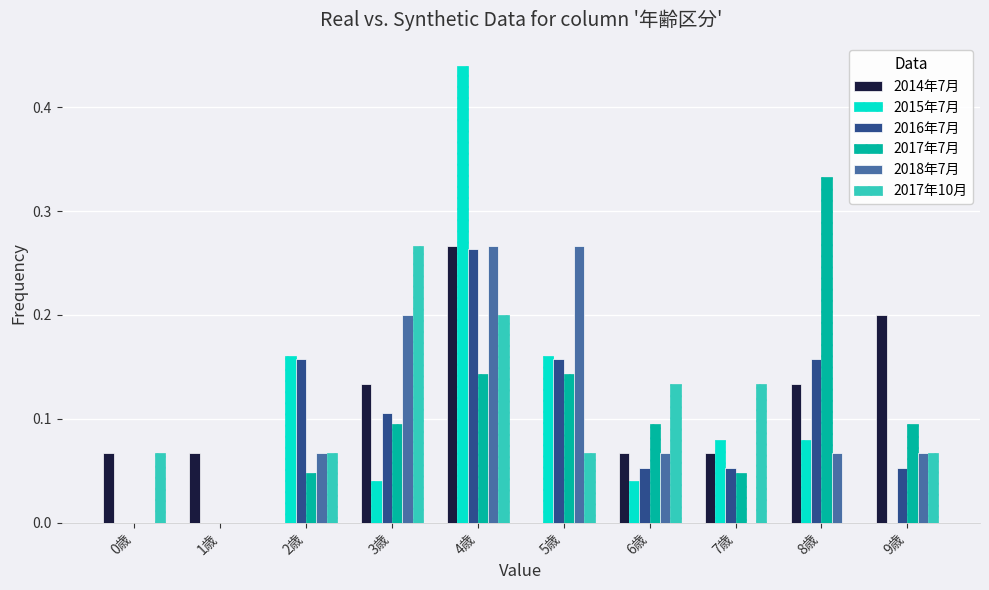

Which category has the highest value in the 2017年10月 series?

3歳